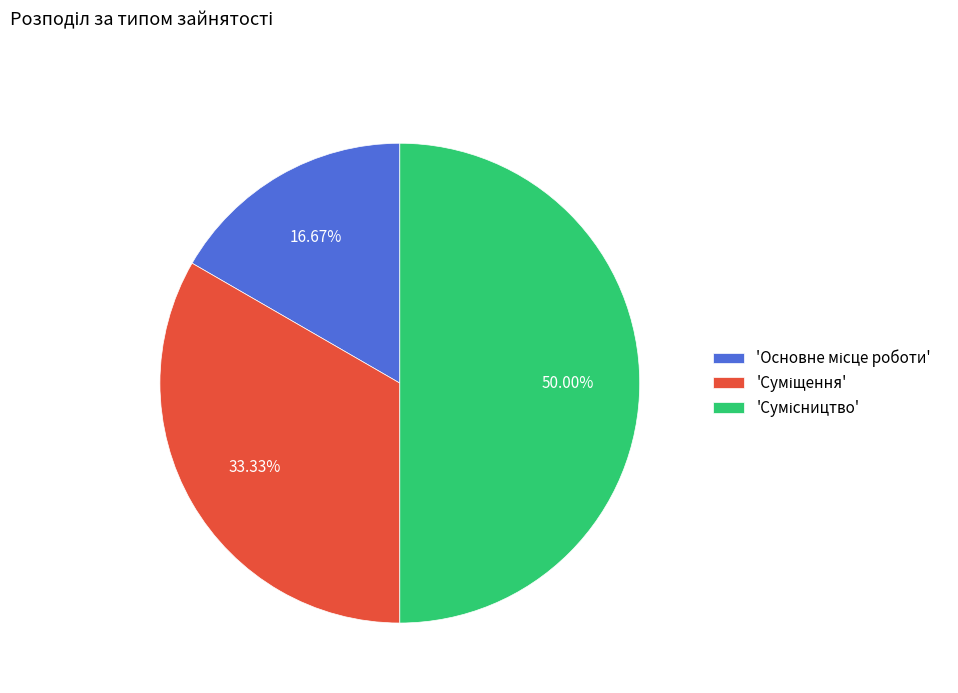

Count the number of slices in the pie.

3